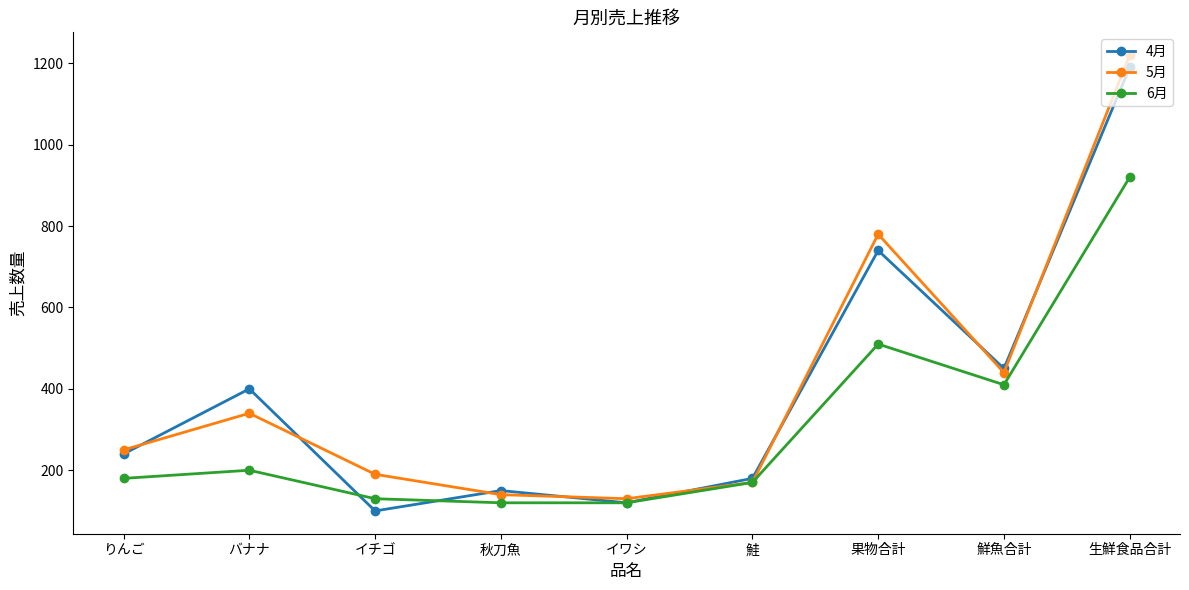

Rank the categories by 5月 value from lowest to highest.

イワシ, 秋刀魚, 鮭, イチゴ, りんご, バナナ, 鮮魚合計, 果物合計, 生鮮食品合計